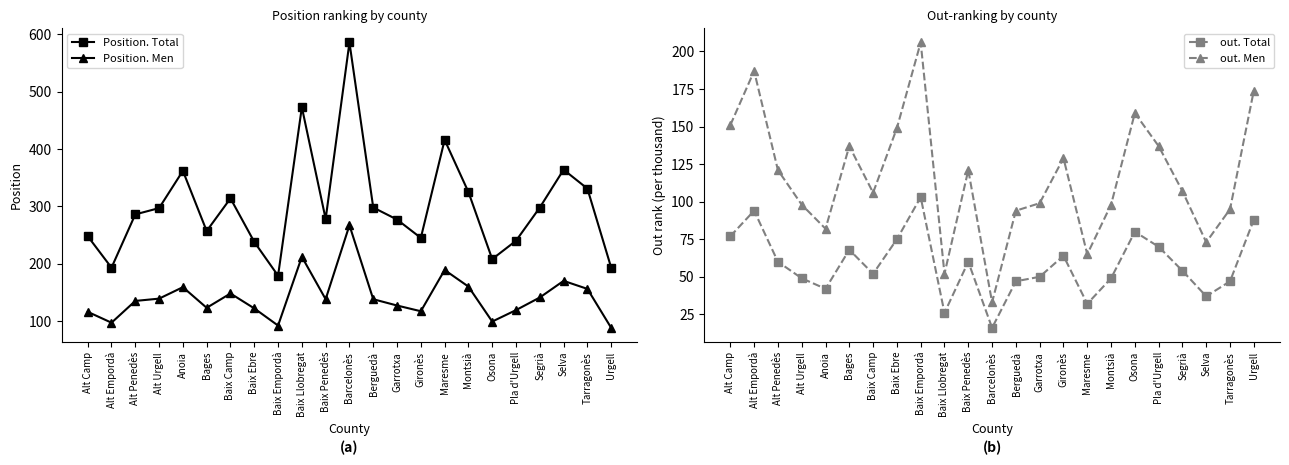

In Position. Men, how many points are lower than both neighbors (excluding endpoints)?

6